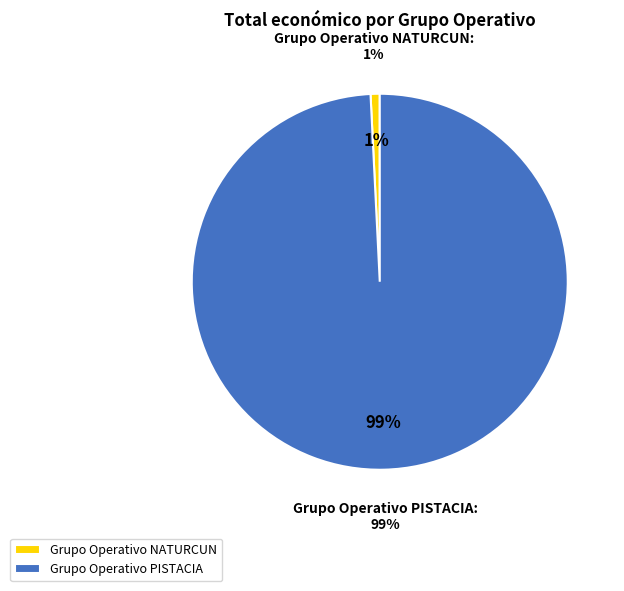

Which has a higher value, Grupo Operativo PISTACIA or Grupo Operativo NATURCUN?

Grupo Operativo PISTACIA